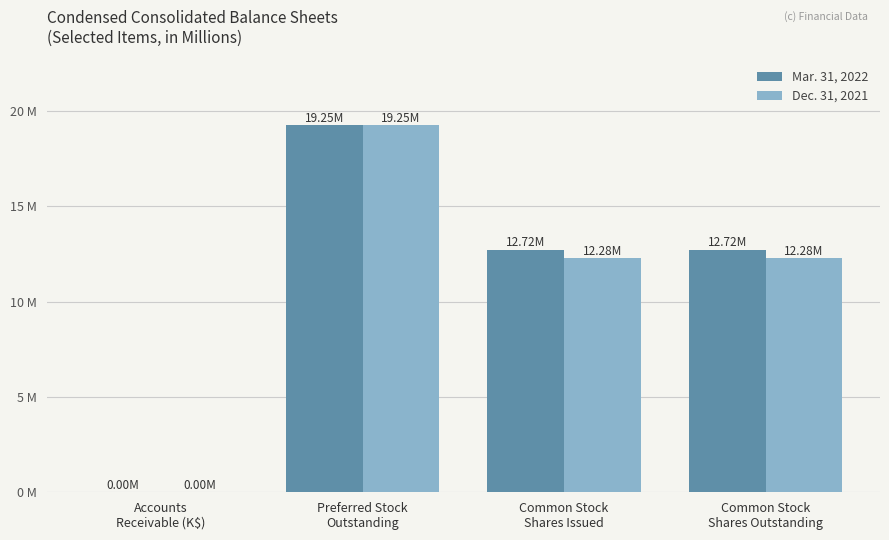

Are the bars grouped side by side (vs. stacked)?

Yes